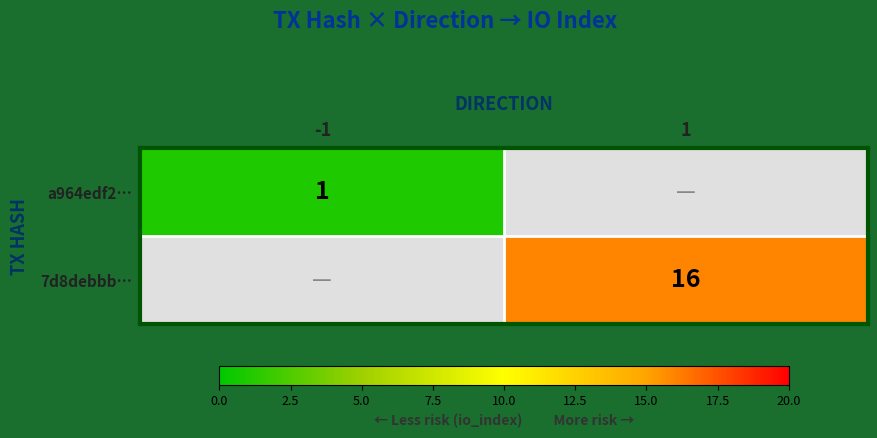

Is it true that a964edf2… equals 1 at -1?

True